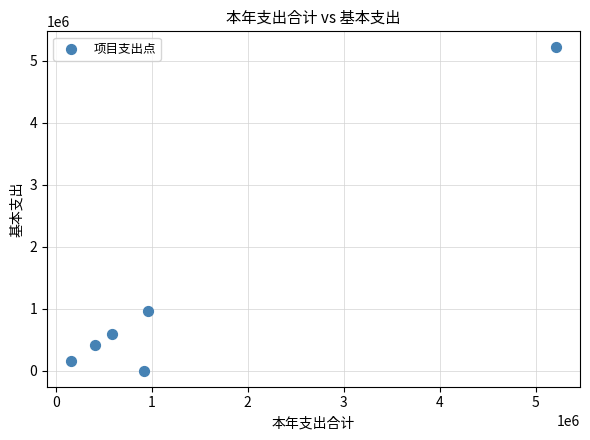

What Y value in the scatter plot is closest to 2605466?

963112.2